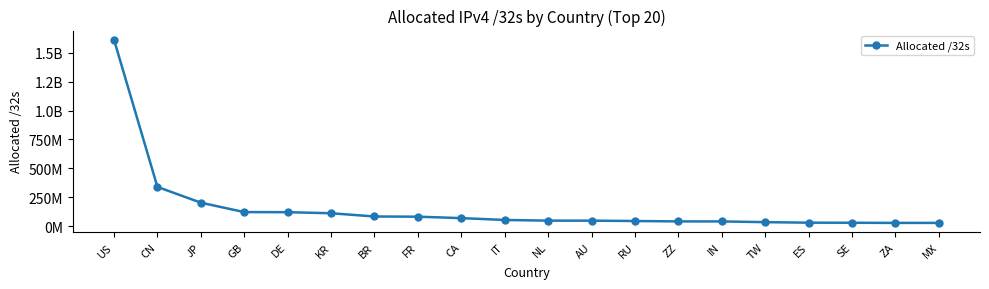

Is this an area chart (filled region under the line)?

No